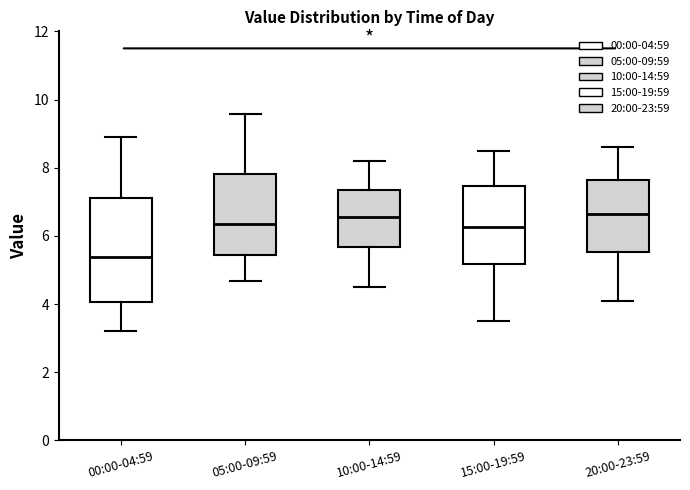

Reading left to right, transcribe this box plot: for each box, give where its median line is, the range the box spans, and where its two whiskers end, as read against the y-axis. The values are not printed on the chart, so give them approximately, as read against the axis.

00:00-04:59: median 5.4, box 4.0 to 7.2, whiskers 3.2 to 9.0
05:00-09:59: median 6.4, box 5.4 to 7.8, whiskers 4.6 to 9.6
10:00-14:59: median 6.6, box 5.6 to 7.4, whiskers 4.6 to 8.2
15:00-19:59: median 6.2, box 5.2 to 7.4, whiskers 3.6 to 8.6
20:00-23:59: median 6.6, box 5.6 to 7.6, whiskers 4.2 to 8.6